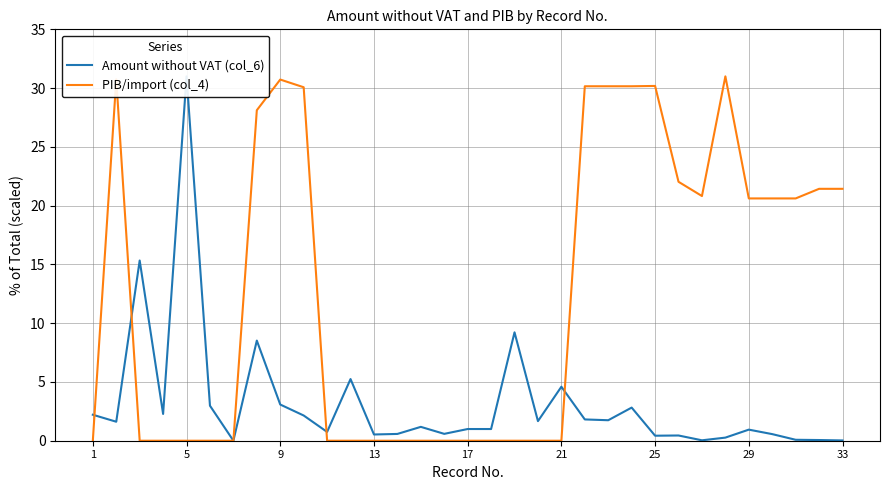

Between 21 and 9, which series saw the biggest shift?

PIB/import (col_4)